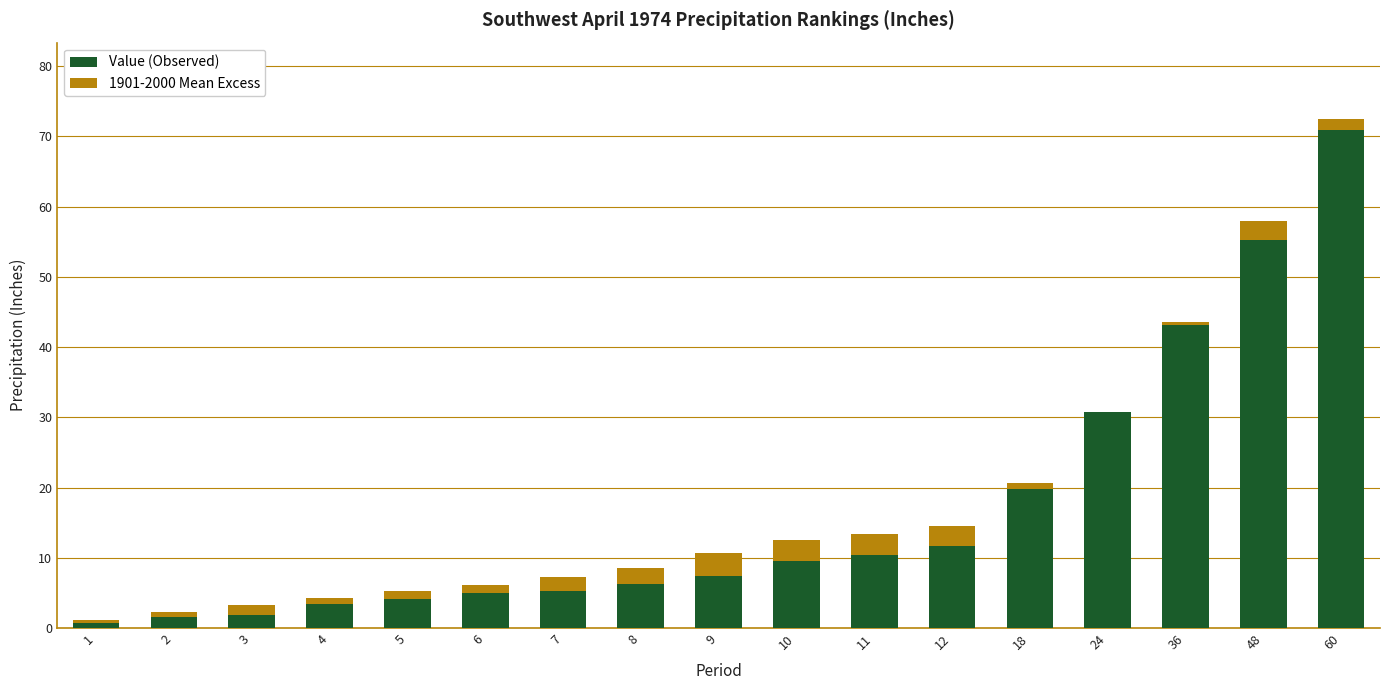

True or false: Value (Observed) has a value of 9.8 at 18.

False